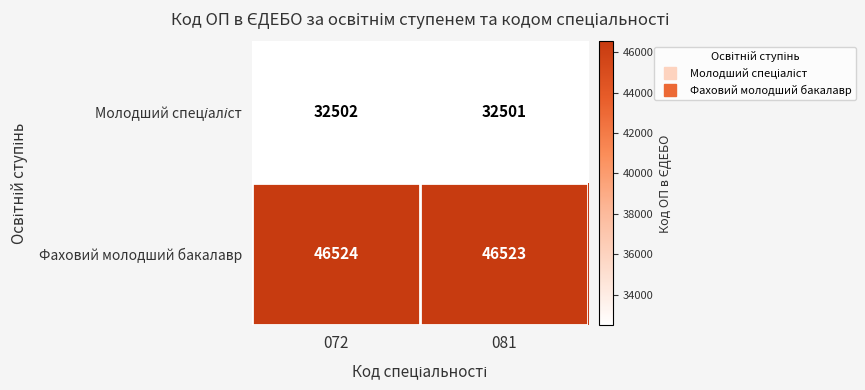

Rank the categories by Фаховий молодший бакалавр value from lowest to highest.

081, 072